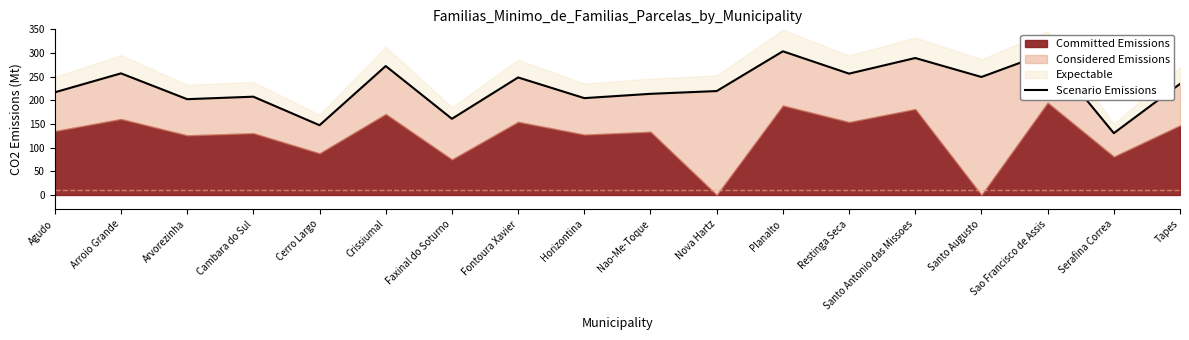

At which category does the chart reach its peak across all series?

Planalto